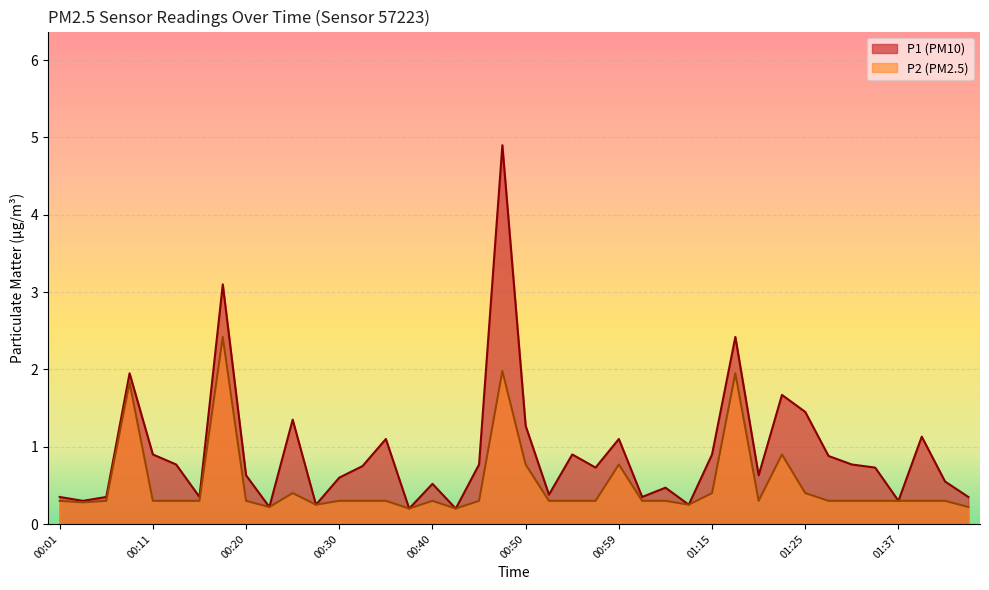

Reading left to right, extract all data points from this chart.

P1: 0.3	0.3	0.3	1.9	0.9	0.8	0.3	3.1	0.6	0.2	1.4	0.2	0.6	0.8	1.1	0.2	0.5	0.2	0.8	4.9	1.3	0.4	0.9	0.7	1.1	0.3	0.5	0.2	0.9	2.4	0.6	1.7	1.4	0.9	0.8	0.7	0.3	1.1	0.6	0.3
P2: 0.3	0.3	0.3	1.8	0.3	0.3	0.3	2.4	0.3	0.2	0.4	0.2	0.3	0.3	0.3	0.2	0.3	0.2	0.3	2.0	0.8	0.3	0.3	0.3	0.8	0.3	0.3	0.2	0.4	1.9	0.3	0.9	0.4	0.3	0.3	0.3	0.3	0.3	0.3	0.2